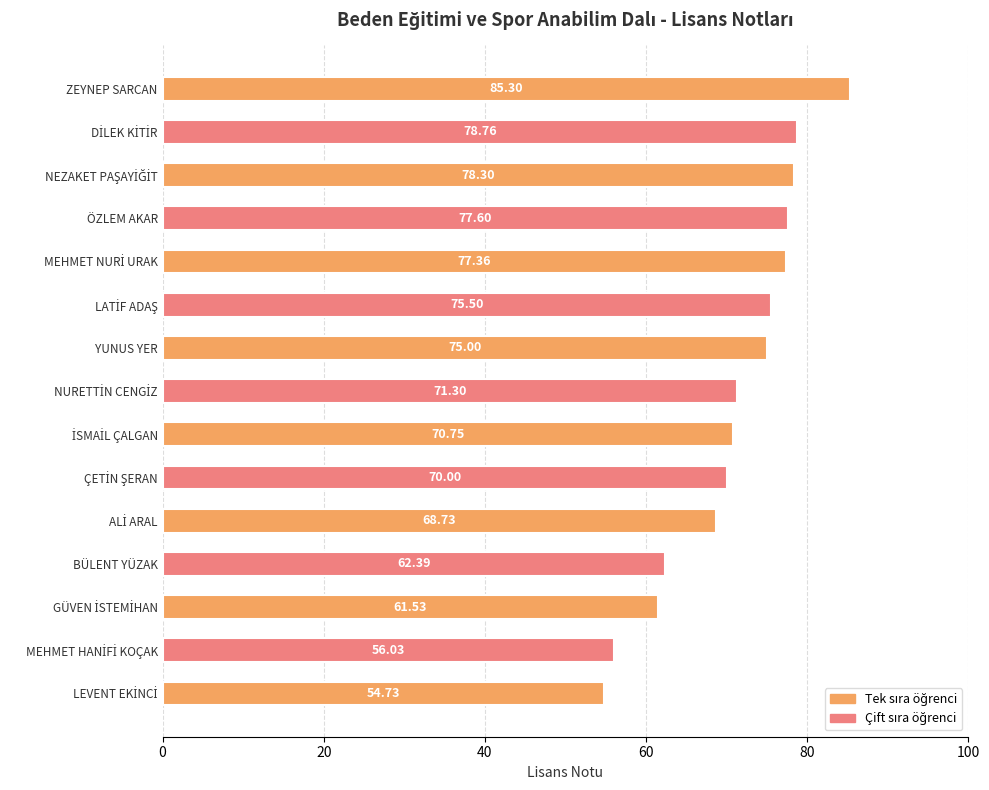

Which has a higher value, BÜLENT YÜZAK or ZEYNEP SARCAN?

ZEYNEP SARCAN